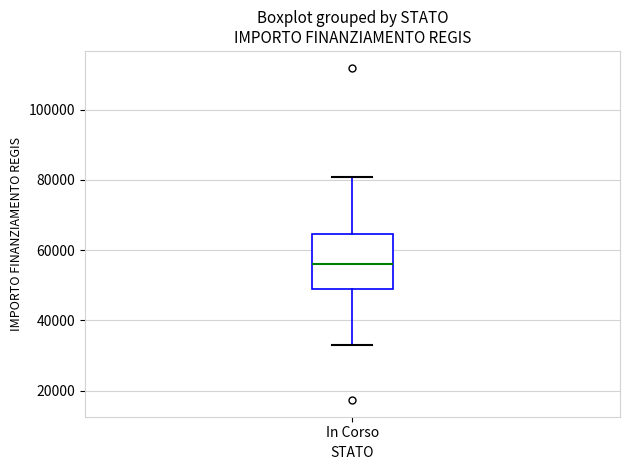

Transcribe this box plot: give where the median line is, the range the box spans, and where the two whiskers end, as read against the y-axis. The values are not printed on the chart, so give them approximately, as read against the axis.

median 56000, box 50000 to 64000, whiskers 32000 to 80000